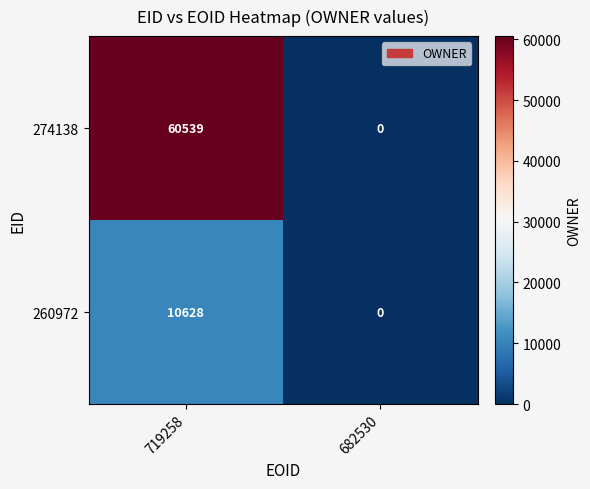

How many data points does each series have?

2